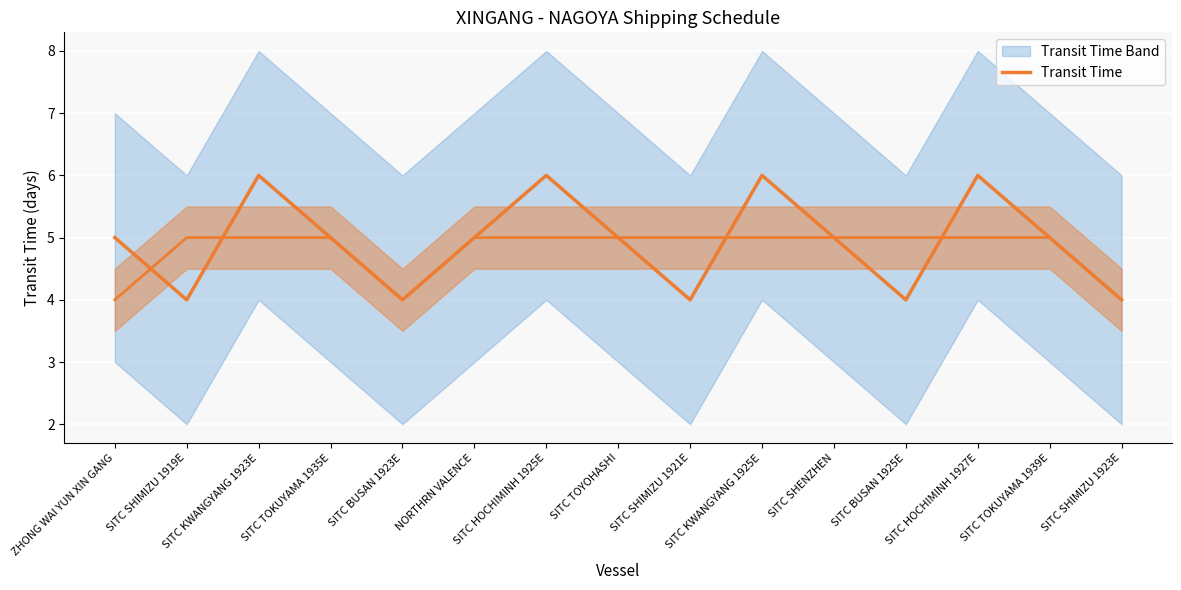

Where does the data first go above 5?

SITC KWANGYANG 1923E